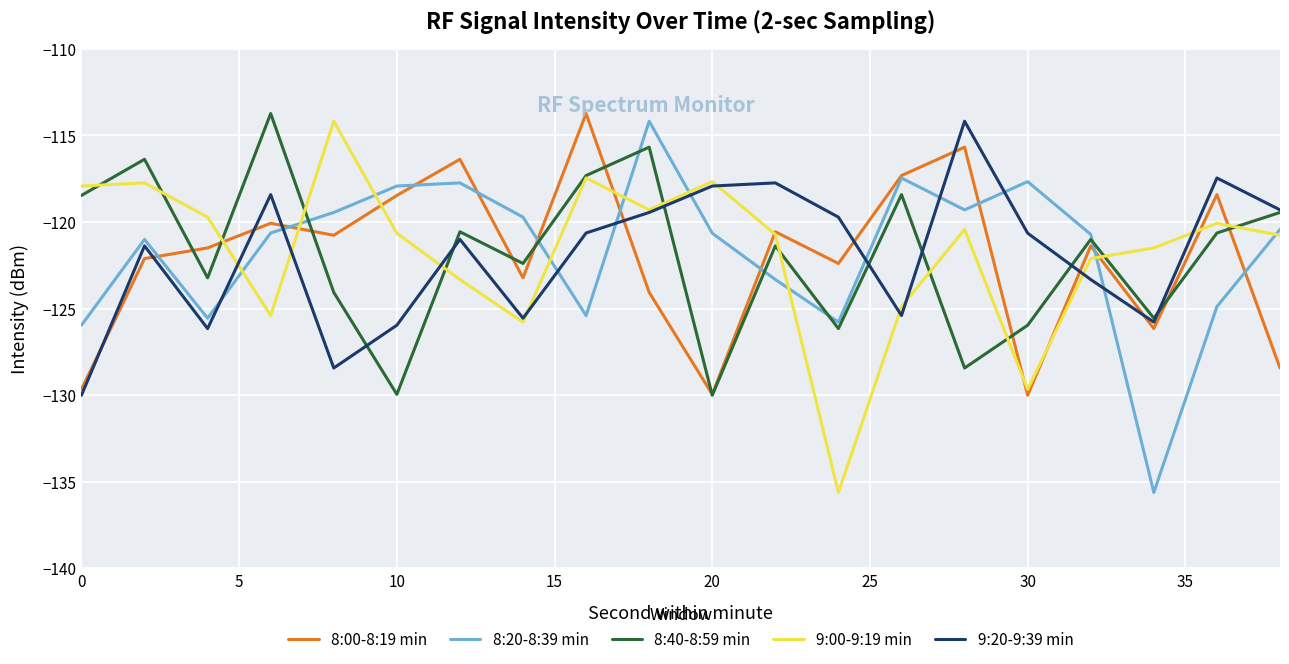

What is the lowest value of the 8:00-8:19 min series?

-130.0